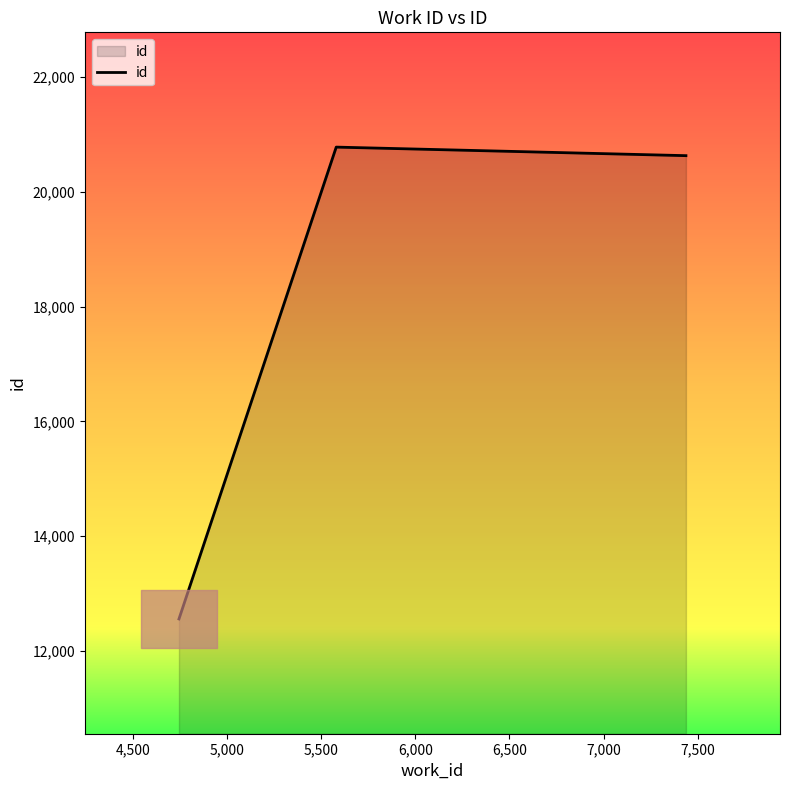

What is the average value?

17989